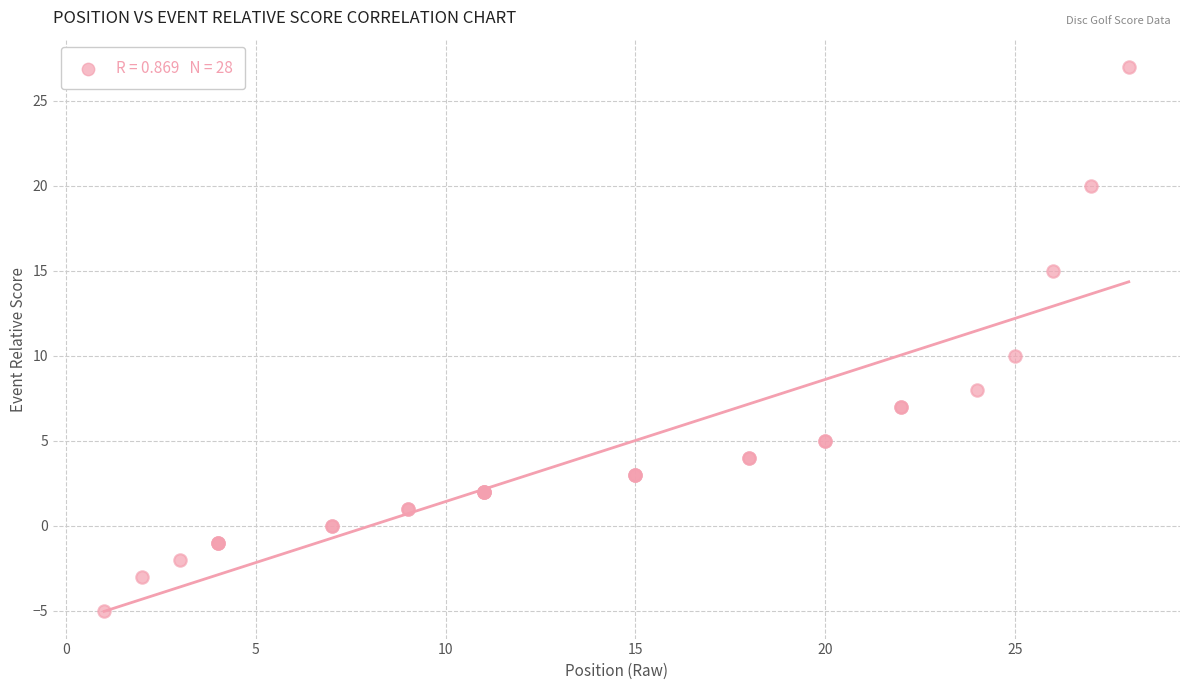

What Y value in the scatter plot is closest to 11?

10